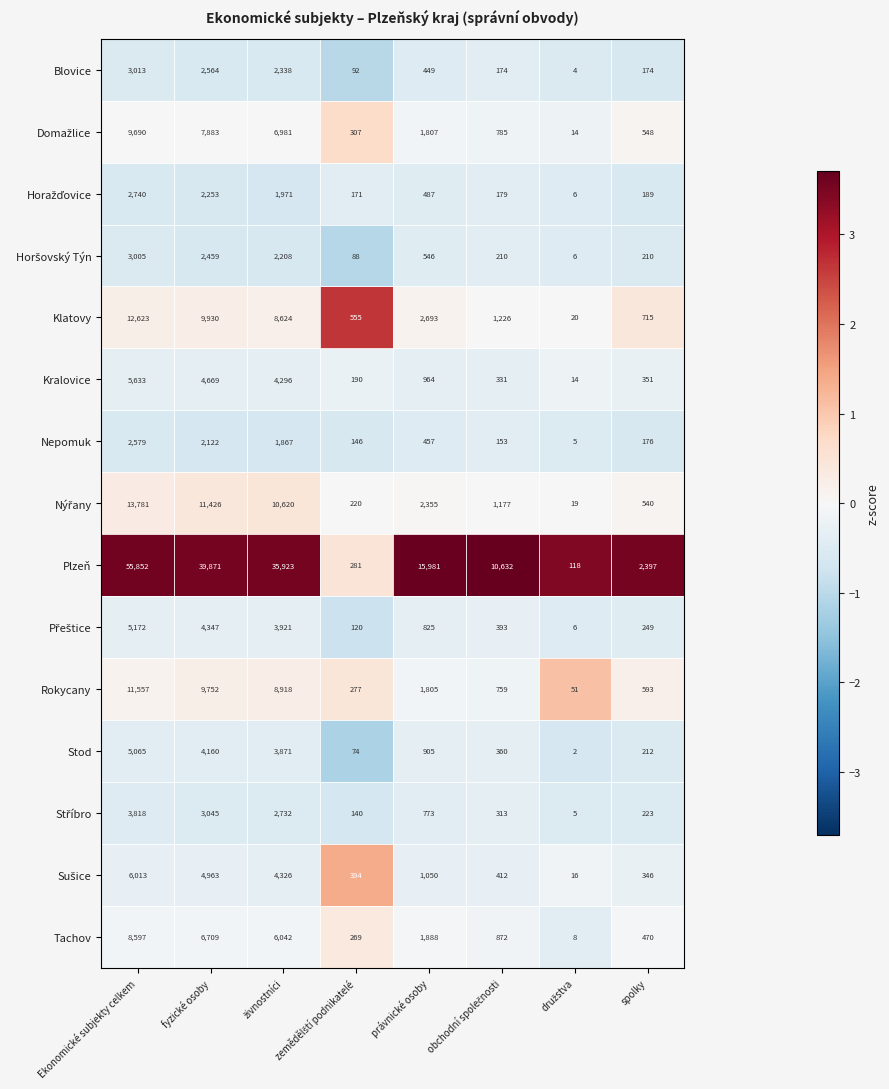

Where does the Klatovy series first go above 2693?

Ekonomické subjekty celkem